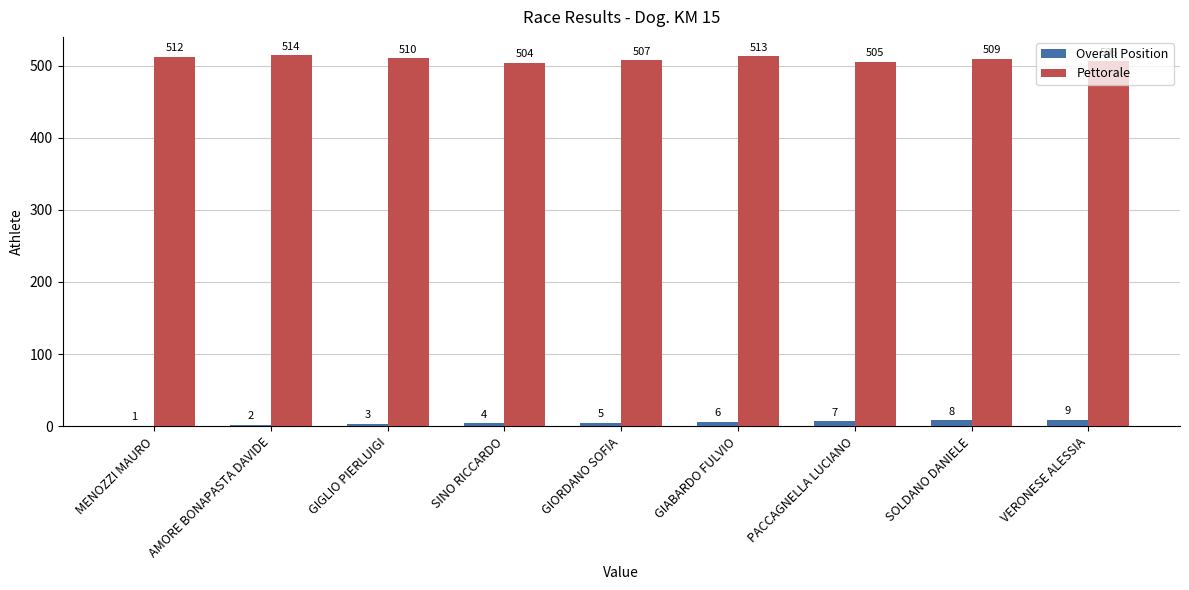

What is the approximate value of Overall Position at GIABARDO FULVIO?

6